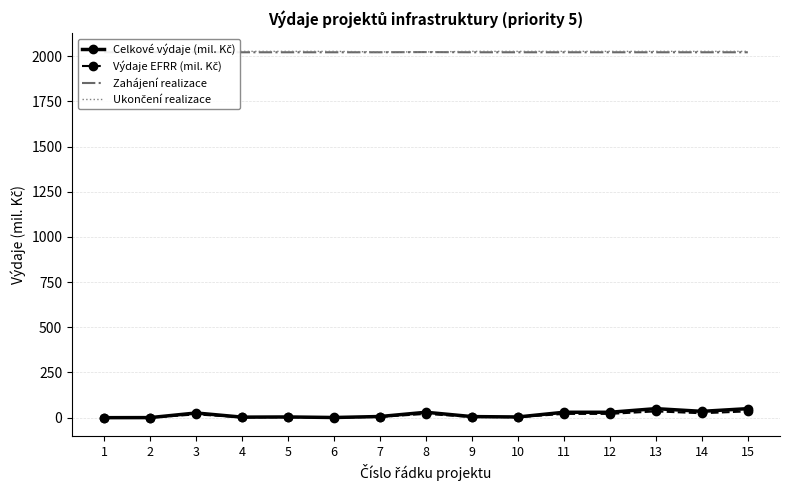

True or false: Výdaje EFRR (mil. Kč) has a value of 21.0 at 12.

True